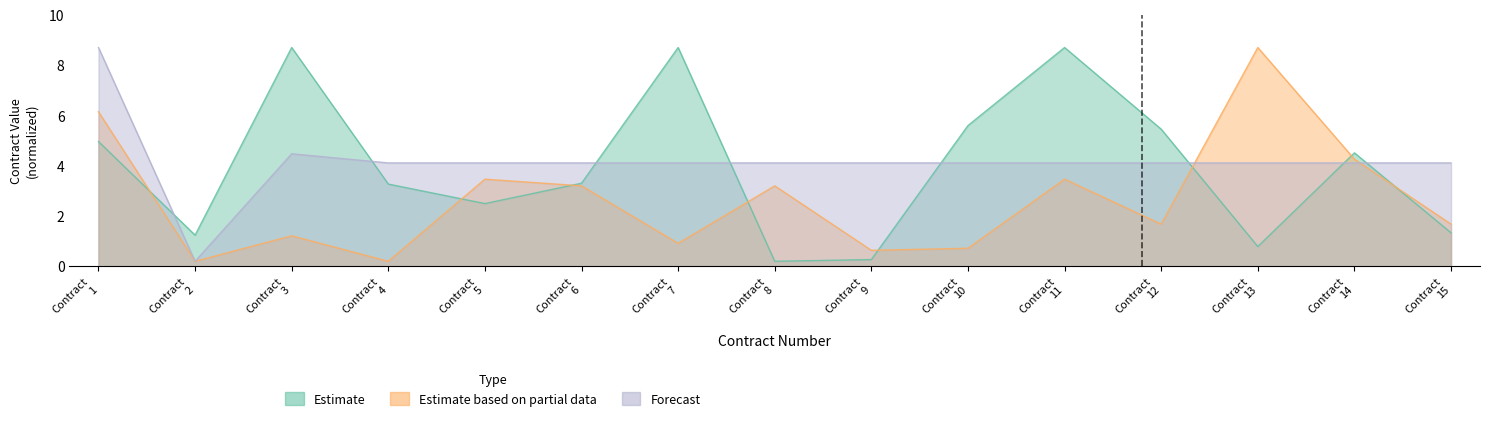

What is the value of the Estimate based on partial data point at the 14th from the left?

4.3